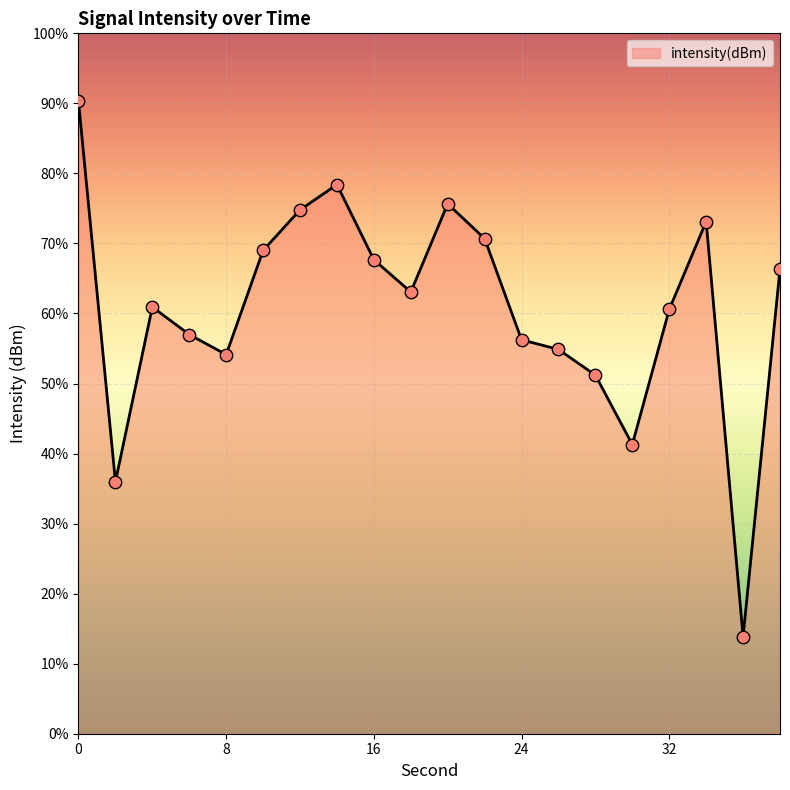

What is the change in value from 8 to 30?

-6.4